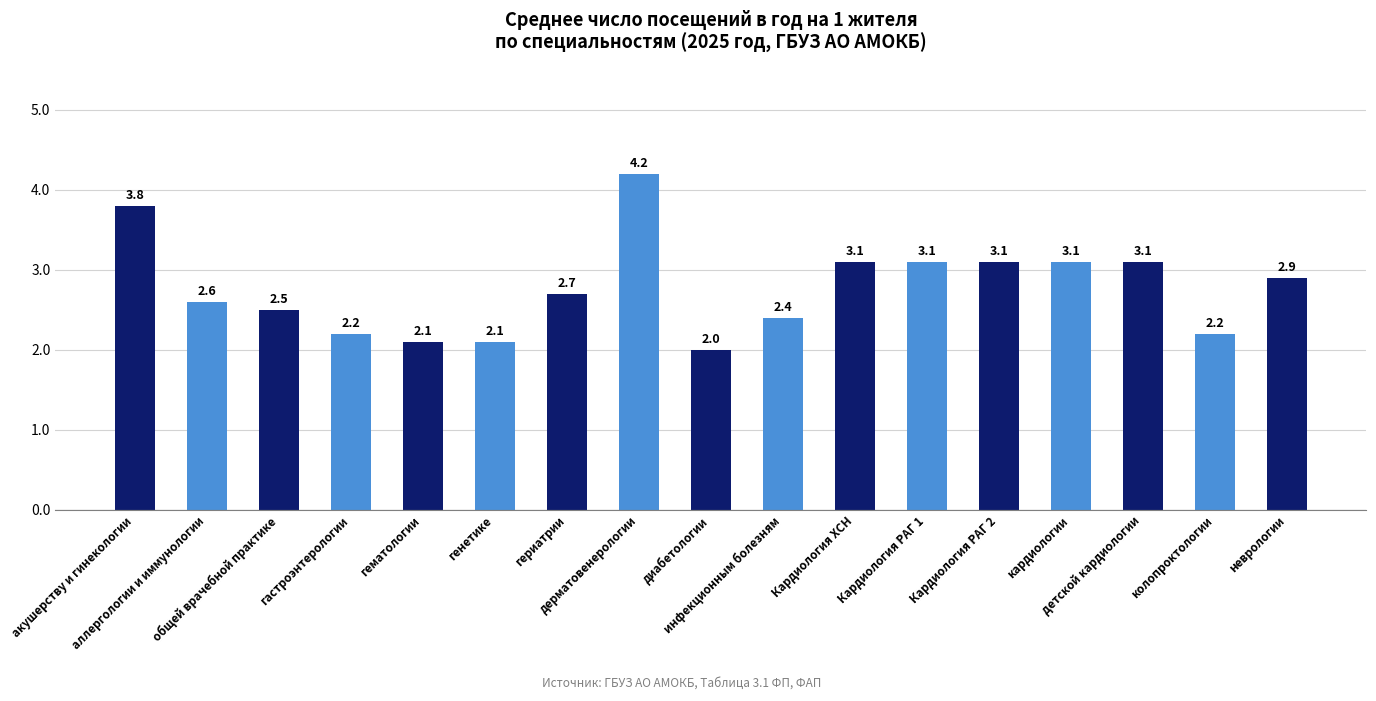

What is the change in value from гастроэнтерологии to Кардиология ХСН?

+0.9